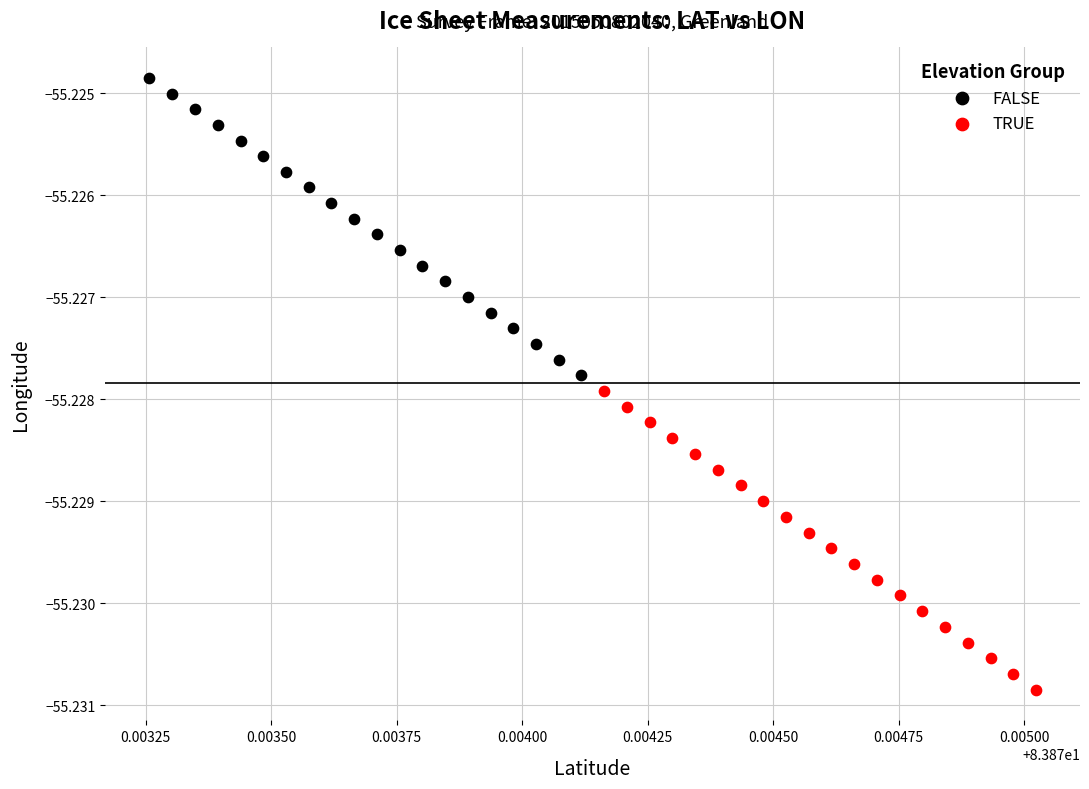

Which series contains the lowest Y value?

TRUE